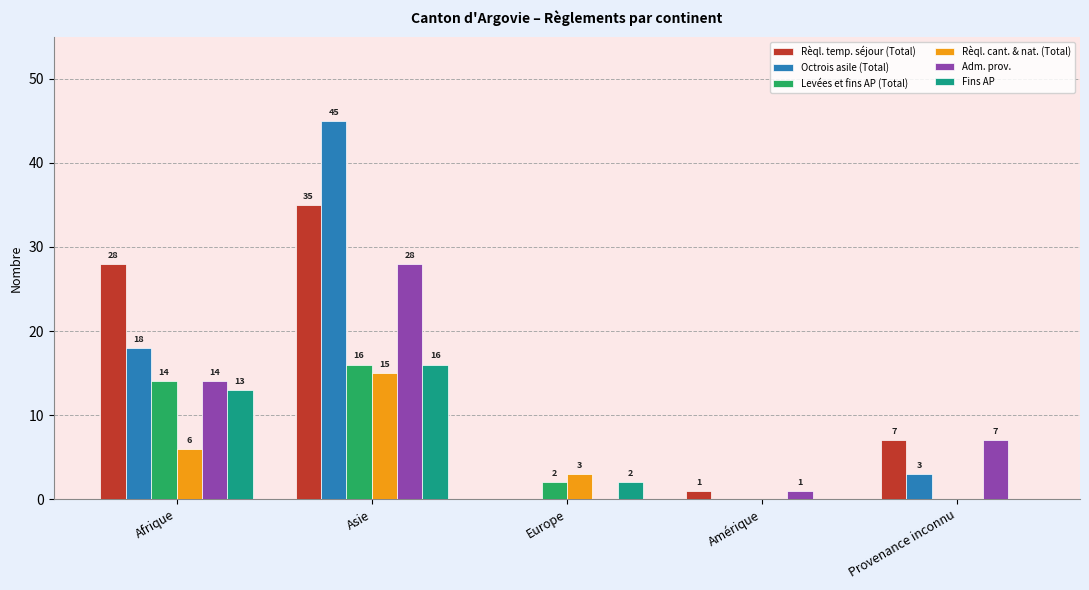

Is the value of Adm. prov. at Europe greater than the value of Levées et fins AP (Total) at Afrique?

No